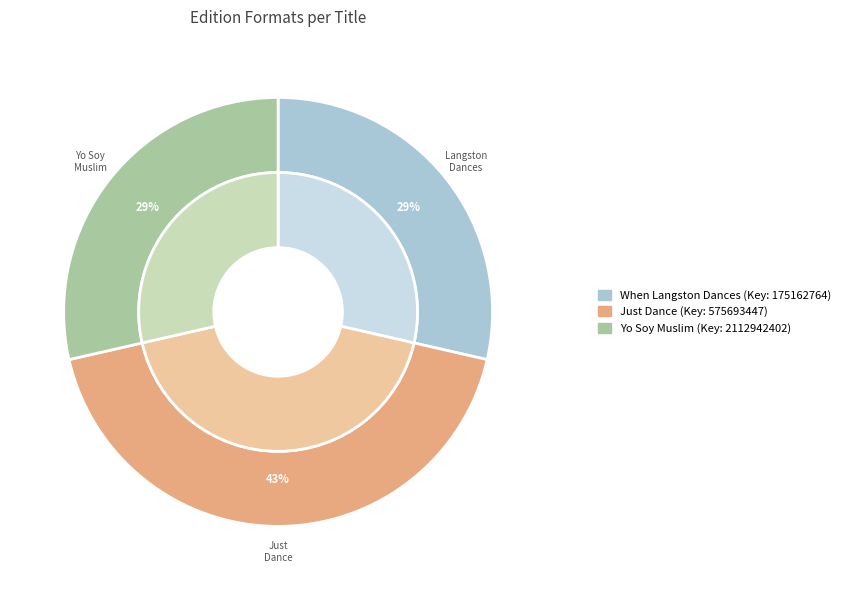

Rank the categories by value from lowest to highest.

When Langston Dances, Yo Soy Muslim, Just Dance